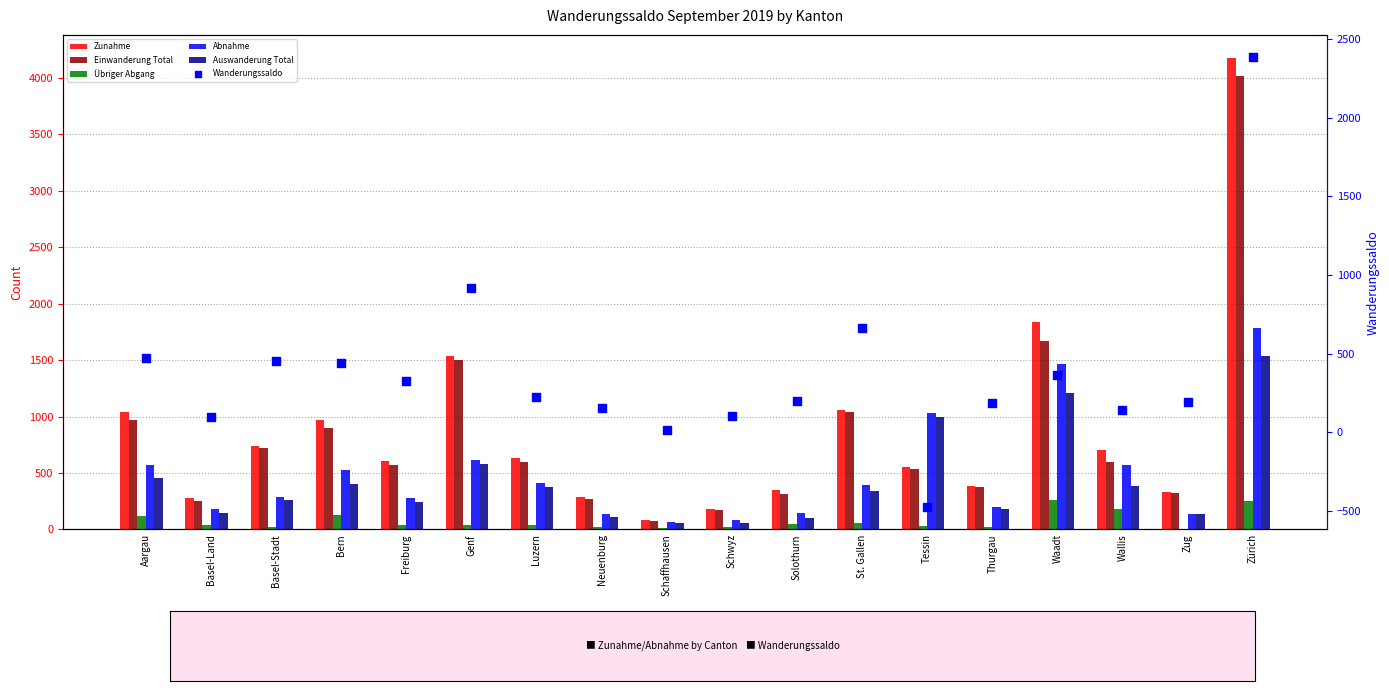

At how many categories does at least one series exceed 1086?

3